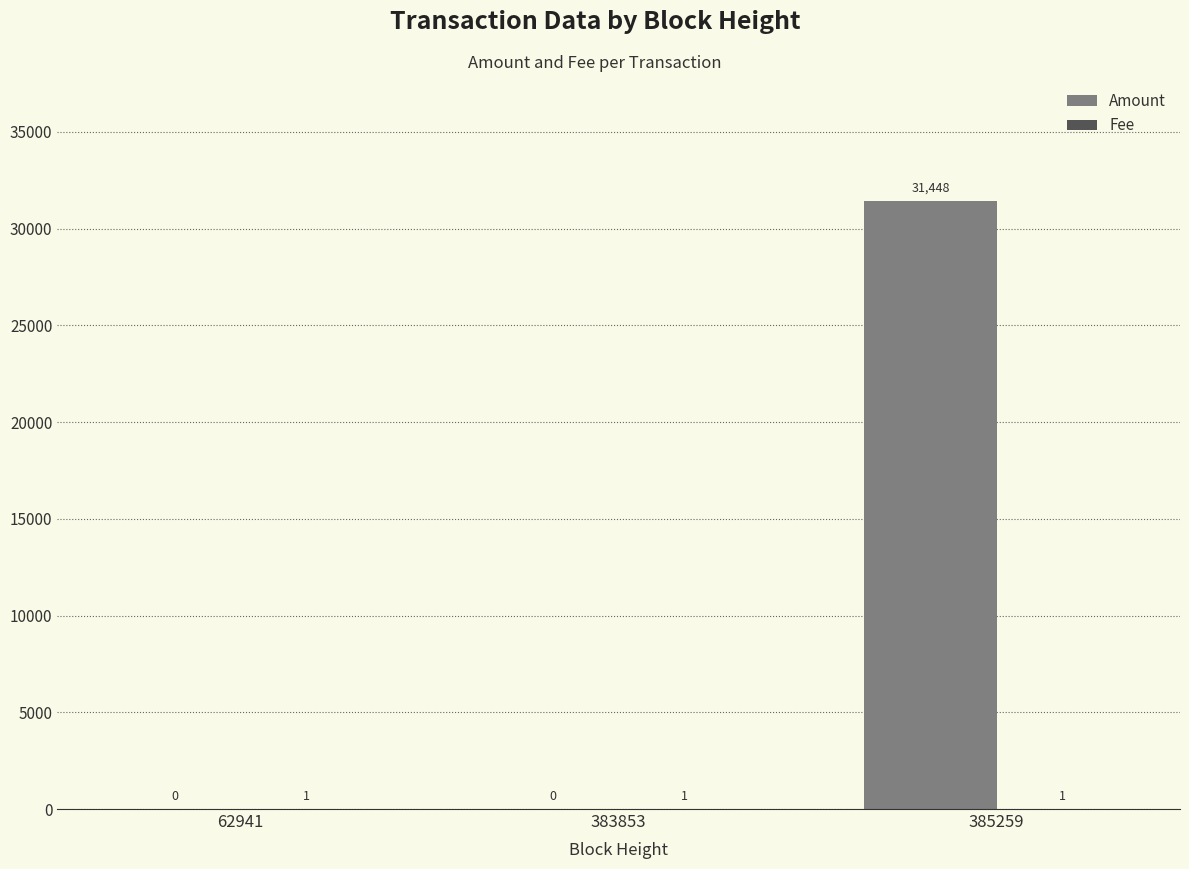

What is the sum of all Amount values?

31448